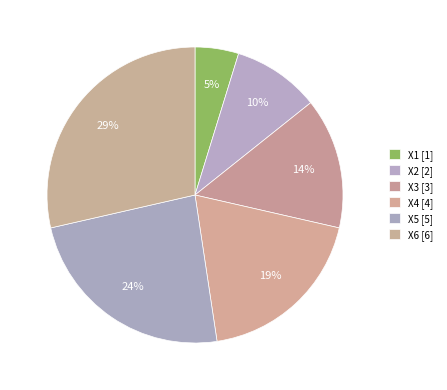

Approximately how many times larger is the value at X1 compared to X5?

0.2